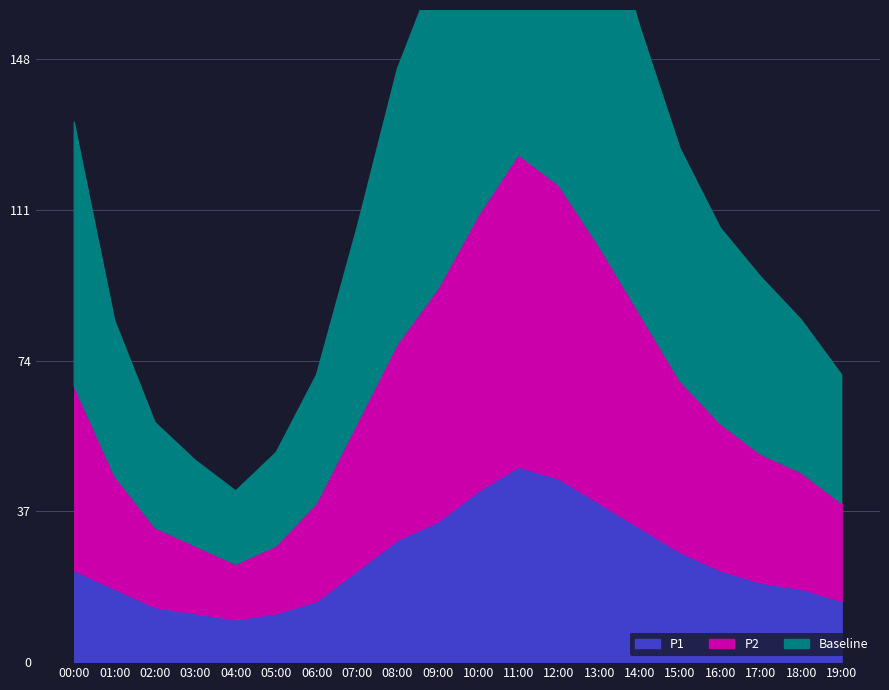

Is the value of Baseline at 18:00 greater than the value of P2 at 19:00?

No